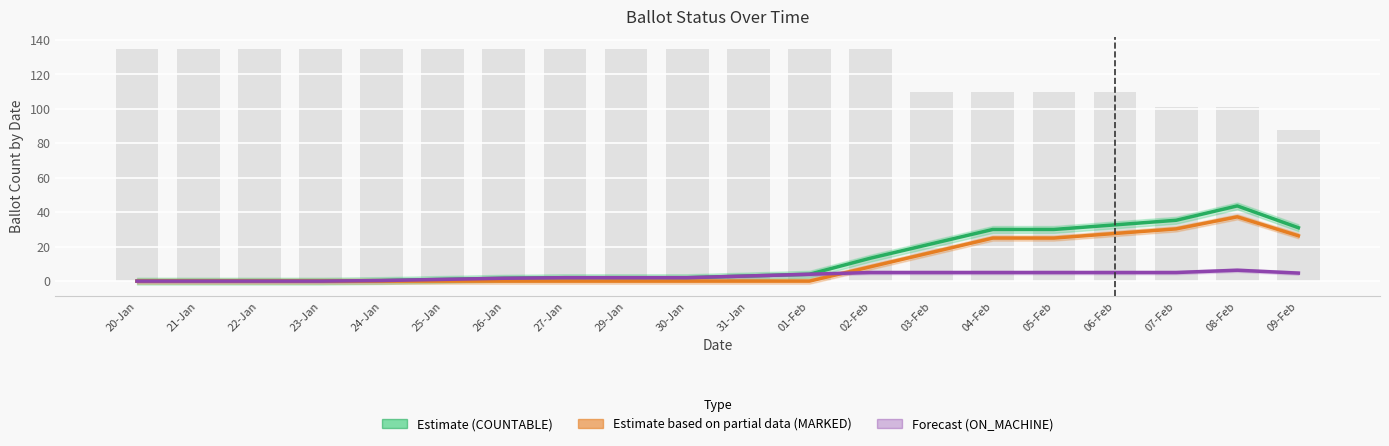

At which label does ON_MACHINE (Forecast) first exceed 3?

01-Feb